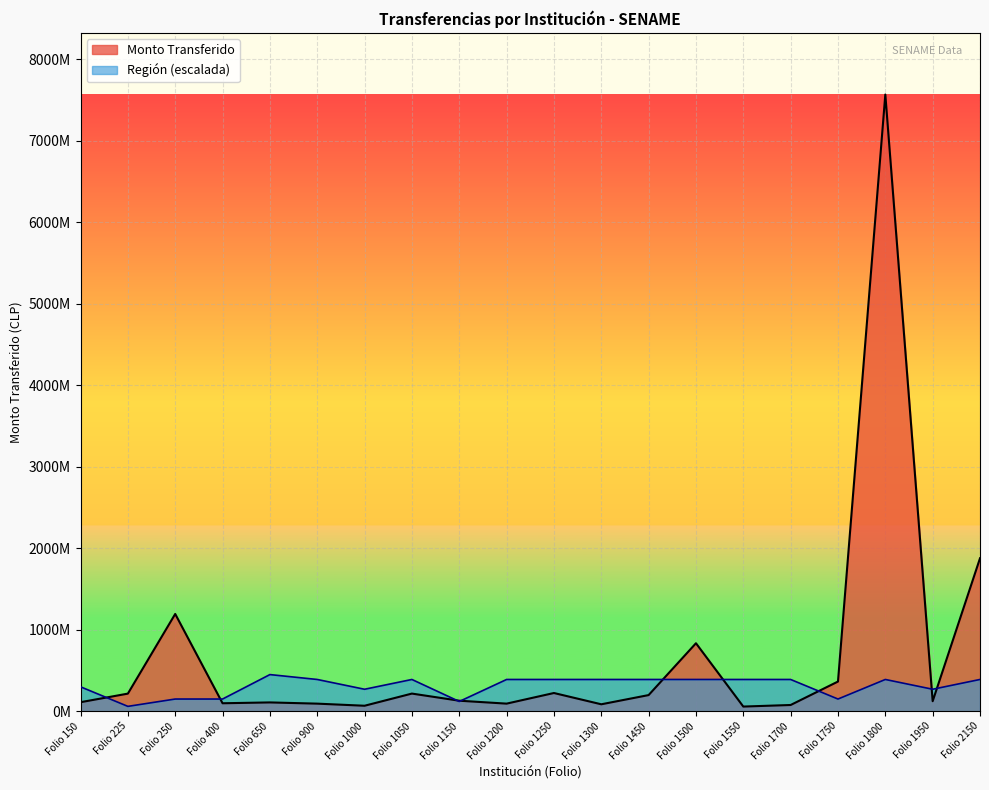

Rank the series at Folio 250 from highest to lowest value.

Monto Transferido, Región (escalada)